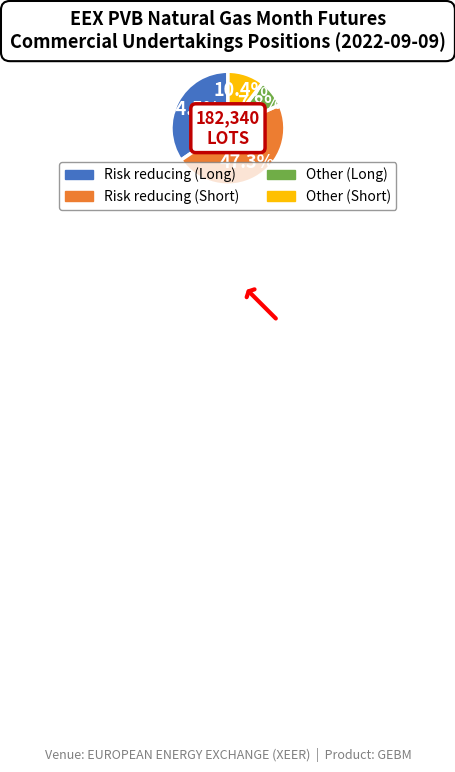

Is the sum of Other (Long) and Risk reducing (Short) greater than half?

Yes